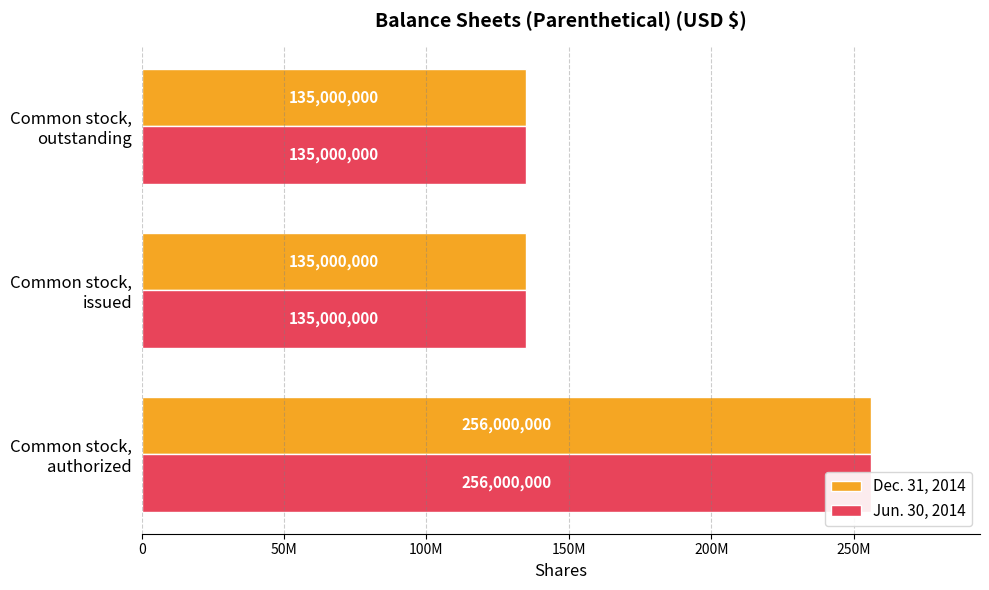

What is the difference between the maximum and minimum values in the Dec. 31, 2014 series?

121000000